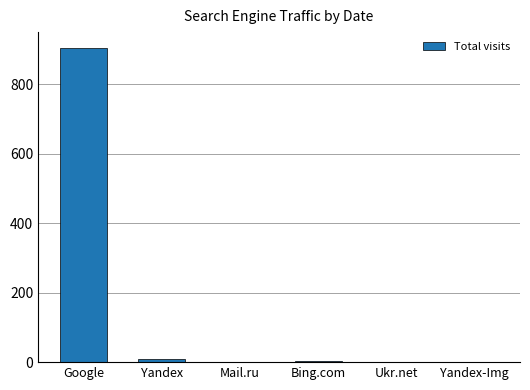

Between Google and Mail.ru, which is larger?

Google